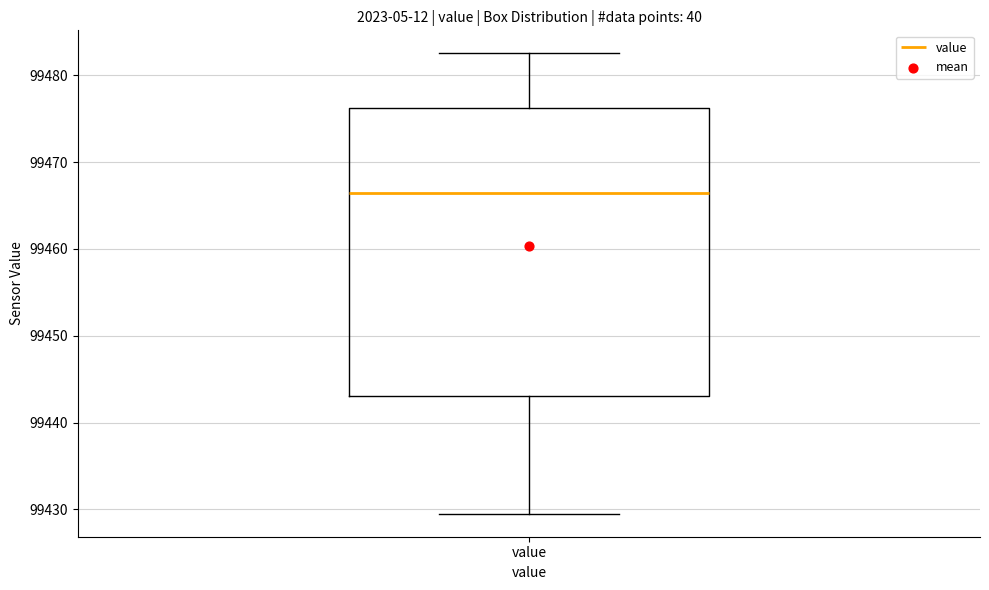

Read this box plot against the y-axis: the position of the median line, the range covered by the box, and the ends of both whiskers. The values are not printed on the chart, so give them approximately, as read against the axis.

median 99466, box 99443 to 99476, whiskers 99430 to 99483